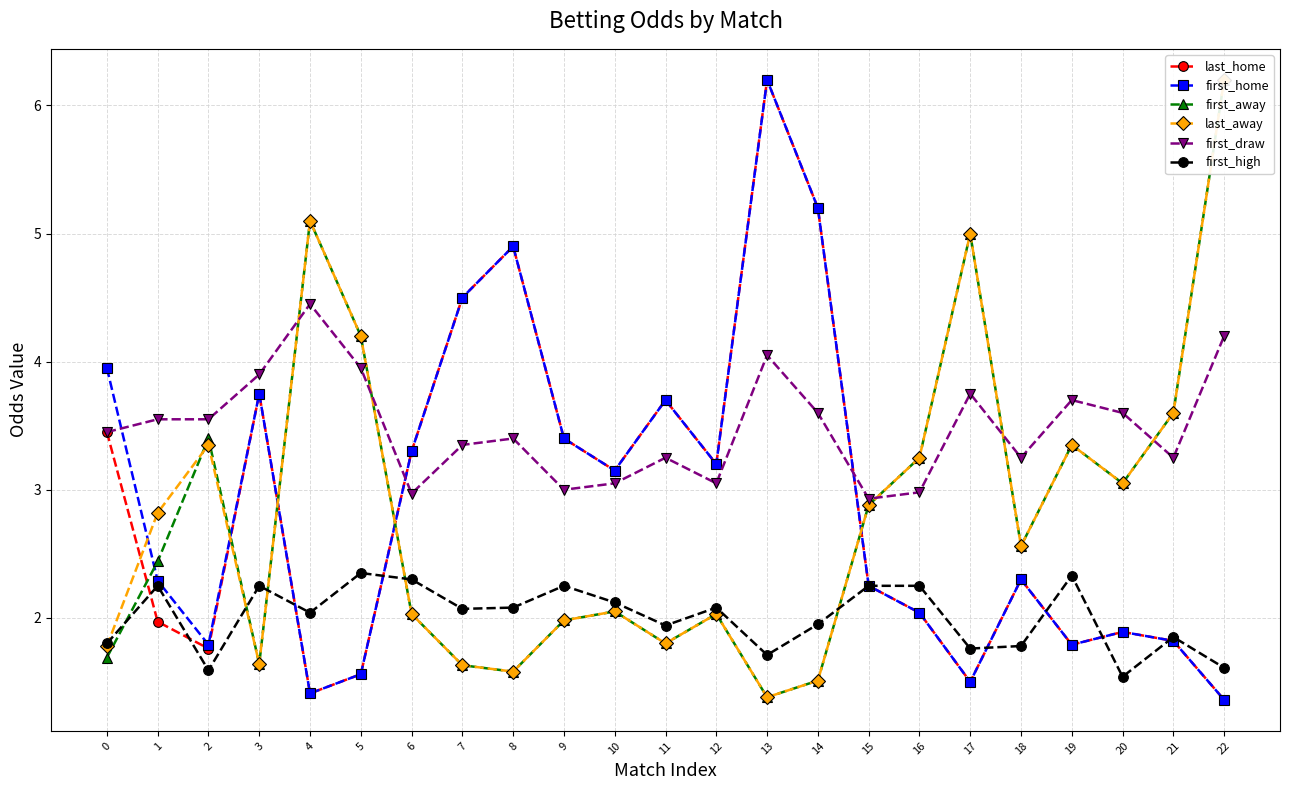

Rank the series at 21 from lowest to highest value.

last_home, first_home, first_high, first_draw, first_away, last_away